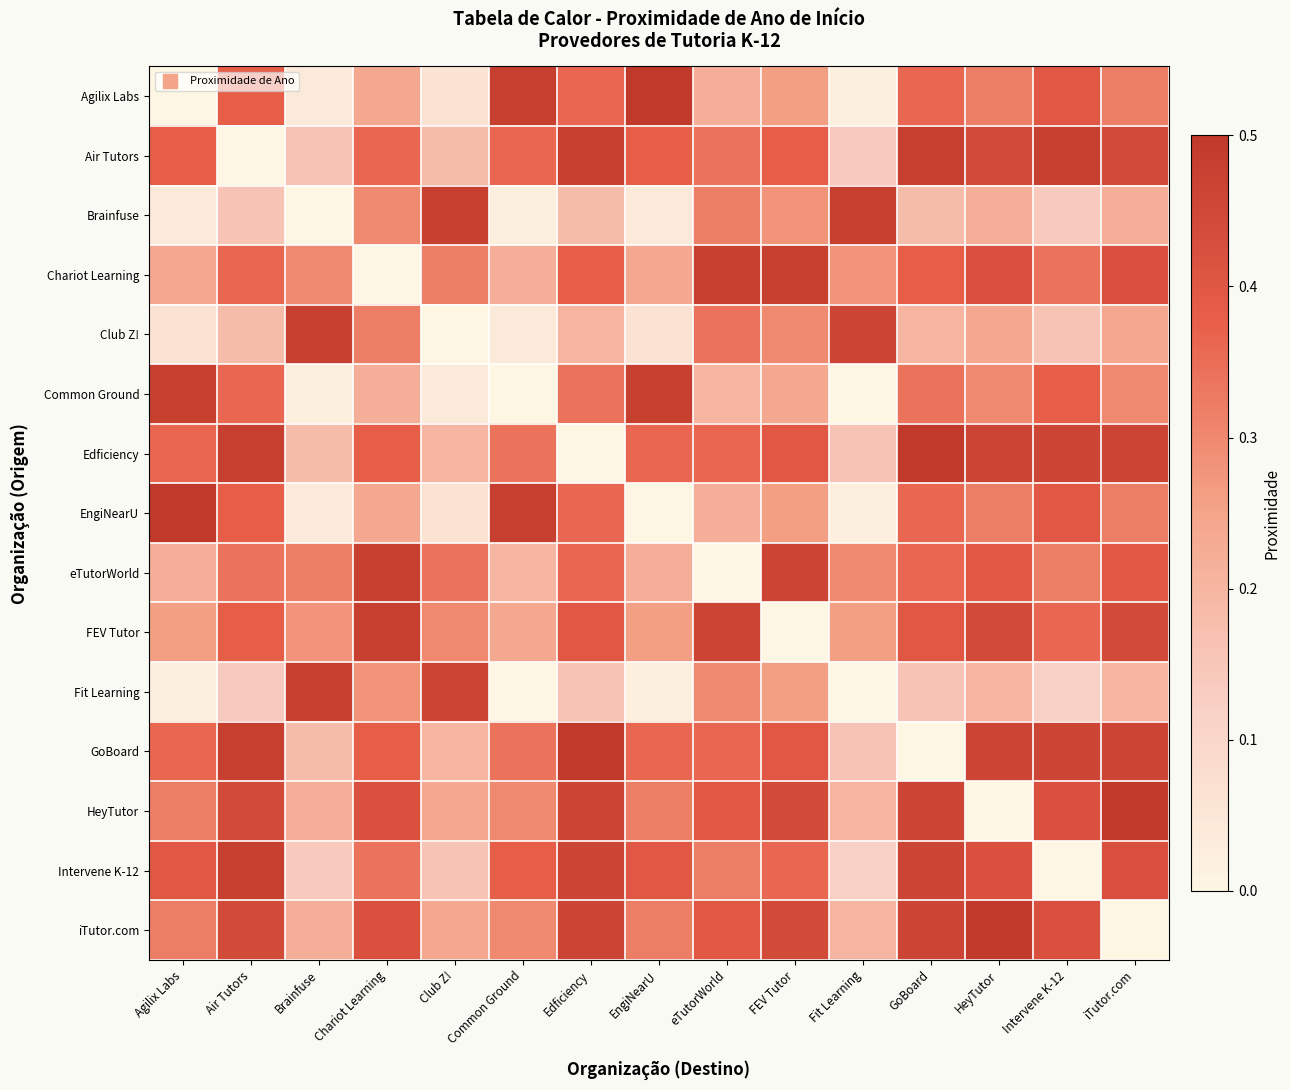

Reading left to right, extract all data points from this chart.

Agilix Labs: Agilix Labs=0.0	Air Tutors=0.4	Brainfuse=0.0	Chariot Learning=0.2	Club Z!=0.1	Common Ground=0.5	Edficiency=0.4	EngiNearU=0.5	eTutorWorld=0.2	FEV Tutor=0.3	Fit Learning=0.0	GoBoard=0.4	HeyTutor=0.3	Intervene K-12=0.4	iTutor.com=0.3
Air Tutors: Agilix Labs=0.4	Air Tutors=0.0	Brainfuse=0.2	Chariot Learning=0.4	Club Z!=0.2	Common Ground=0.4	Edficiency=0.5	EngiNearU=0.4	eTutorWorld=0.3	FEV Tutor=0.4	Fit Learning=0.1	GoBoard=0.5	HeyTutor=0.4	Intervene K-12=0.5	iTutor.com=0.4
Brainfuse: Agilix Labs=0.0	Air Tutors=0.2	Brainfuse=0.0	Chariot Learning=0.3	Club Z!=0.5	Common Ground=0.0	Edficiency=0.2	EngiNearU=0.0	eTutorWorld=0.3	FEV Tutor=0.3	Fit Learning=0.5	GoBoard=0.2	HeyTutor=0.2	Intervene K-12=0.1	iTutor.com=0.2
Chariot Learning: Agilix Labs=0.2	Air Tutors=0.4	Brainfuse=0.3	Chariot Learning=0.0	Club Z!=0.3	Common Ground=0.2	Edficiency=0.4	EngiNearU=0.2	eTutorWorld=0.5	FEV Tutor=0.5	Fit Learning=0.3	GoBoard=0.4	HeyTutor=0.4	Intervene K-12=0.3	iTutor.com=0.4
Club Z!: Agilix Labs=0.1	Air Tutors=0.2	Brainfuse=0.5	Chariot Learning=0.3	Club Z!=0.0	Common Ground=0.0	Edficiency=0.2	EngiNearU=0.1	eTutorWorld=0.3	FEV Tutor=0.3	Fit Learning=0.5	GoBoard=0.2	HeyTutor=0.2	Intervene K-12=0.2	iTutor.com=0.2
Common Ground: Agilix Labs=0.5	Air Tutors=0.4	Brainfuse=0.0	Chariot Learning=0.2	Club Z!=0.0	Common Ground=0.0	Edficiency=0.3	EngiNearU=0.5	eTutorWorld=0.2	FEV Tutor=0.2	Fit Learning=0.0	GoBoard=0.3	HeyTutor=0.3	Intervene K-12=0.4	iTutor.com=0.3
Edficiency: Agilix Labs=0.4	Air Tutors=0.5	Brainfuse=0.2	Chariot Learning=0.4	Club Z!=0.2	Common Ground=0.3	Edficiency=0.0	EngiNearU=0.4	eTutorWorld=0.4	FEV Tutor=0.4	Fit Learning=0.2	GoBoard=0.5	HeyTutor=0.5	Intervene K-12=0.5	iTutor.com=0.5
EngiNearU: Agilix Labs=0.5	Air Tutors=0.4	Brainfuse=0.0	Chariot Learning=0.2	Club Z!=0.1	Common Ground=0.5	Edficiency=0.4	EngiNearU=0.0	eTutorWorld=0.2	FEV Tutor=0.3	Fit Learning=0.0	GoBoard=0.4	HeyTutor=0.3	Intervene K-12=0.4	iTutor.com=0.3
eTutorWorld: Agilix Labs=0.2	Air Tutors=0.3	Brainfuse=0.3	Chariot Learning=0.5	Club Z!=0.3	Common Ground=0.2	Edficiency=0.4	EngiNearU=0.2	eTutorWorld=0.0	FEV Tutor=0.5	Fit Learning=0.3	GoBoard=0.4	HeyTutor=0.4	Intervene K-12=0.3	iTutor.com=0.4
FEV Tutor: Agilix Labs=0.3	Air Tutors=0.4	Brainfuse=0.3	Chariot Learning=0.5	Club Z!=0.3	Common Ground=0.2	Edficiency=0.4	EngiNearU=0.3	eTutorWorld=0.5	FEV Tutor=0.0	Fit Learning=0.3	GoBoard=0.4	HeyTutor=0.4	Intervene K-12=0.4	iTutor.com=0.4
Fit Learning: Agilix Labs=0.0	Air Tutors=0.1	Brainfuse=0.5	Chariot Learning=0.3	Club Z!=0.5	Common Ground=0.0	Edficiency=0.2	EngiNearU=0.0	eTutorWorld=0.3	FEV Tutor=0.3	Fit Learning=0.0	GoBoard=0.2	HeyTutor=0.2	Intervene K-12=0.1	iTutor.com=0.2
GoBoard: Agilix Labs=0.4	Air Tutors=0.5	Brainfuse=0.2	Chariot Learning=0.4	Club Z!=0.2	Common Ground=0.3	Edficiency=0.5	EngiNearU=0.4	eTutorWorld=0.4	FEV Tutor=0.4	Fit Learning=0.2	GoBoard=0.0	HeyTutor=0.5	Intervene K-12=0.5	iTutor.com=0.5
HeyTutor: Agilix Labs=0.3	Air Tutors=0.4	Brainfuse=0.2	Chariot Learning=0.4	Club Z!=0.2	Common Ground=0.3	Edficiency=0.5	EngiNearU=0.3	eTutorWorld=0.4	FEV Tutor=0.4	Fit Learning=0.2	GoBoard=0.5	HeyTutor=0.0	Intervene K-12=0.4	iTutor.com=0.5
Intervene K-12: Agilix Labs=0.4	Air Tutors=0.5	Brainfuse=0.1	Chariot Learning=0.3	Club Z!=0.2	Common Ground=0.4	Edficiency=0.5	EngiNearU=0.4	eTutorWorld=0.3	FEV Tutor=0.4	Fit Learning=0.1	GoBoard=0.5	HeyTutor=0.4	Intervene K-12=0.0	iTutor.com=0.4
iTutor.com: Agilix Labs=0.3	Air Tutors=0.4	Brainfuse=0.2	Chariot Learning=0.4	Club Z!=0.2	Common Ground=0.3	Edficiency=0.5	EngiNearU=0.3	eTutorWorld=0.4	FEV Tutor=0.4	Fit Learning=0.2	GoBoard=0.5	HeyTutor=0.5	Intervene K-12=0.4	iTutor.com=0.0